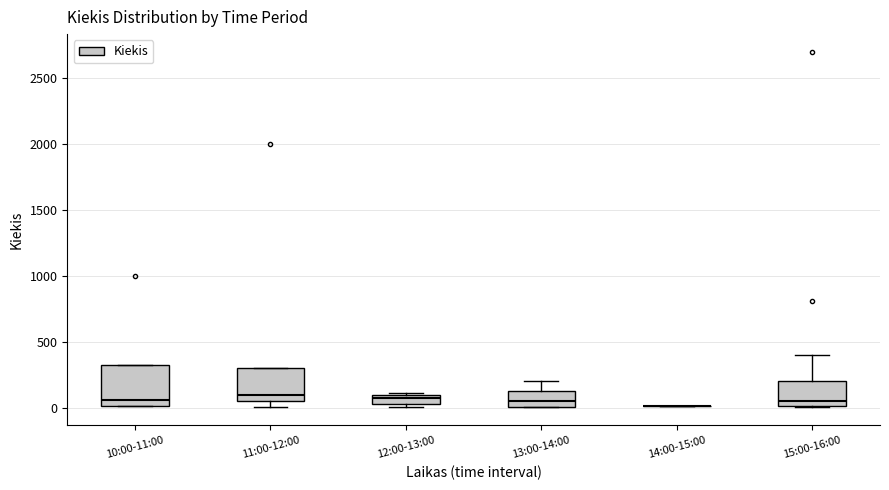

Which box is the tallest, from its lower edge to its upper edge?

10:00-11:00